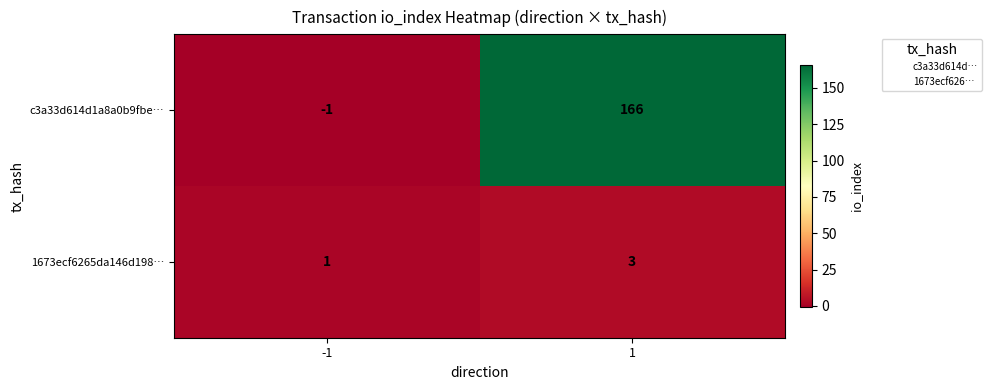

At which category is the sum across all series the highest?

1